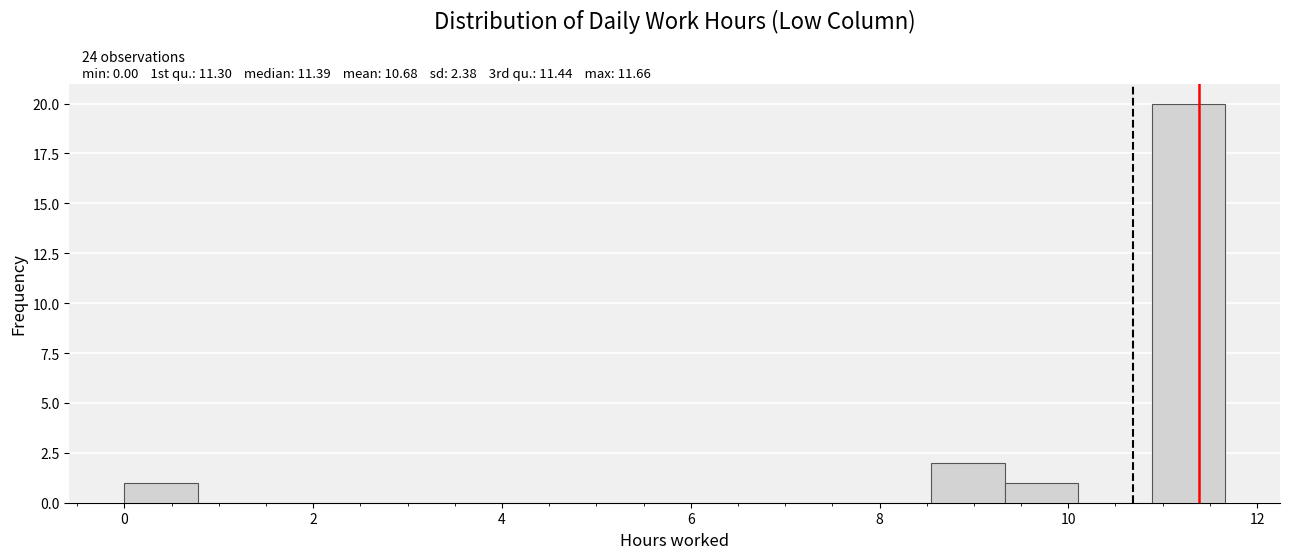

Read against the x-axis, roughly where is the centre of the tallest bar?

11.2